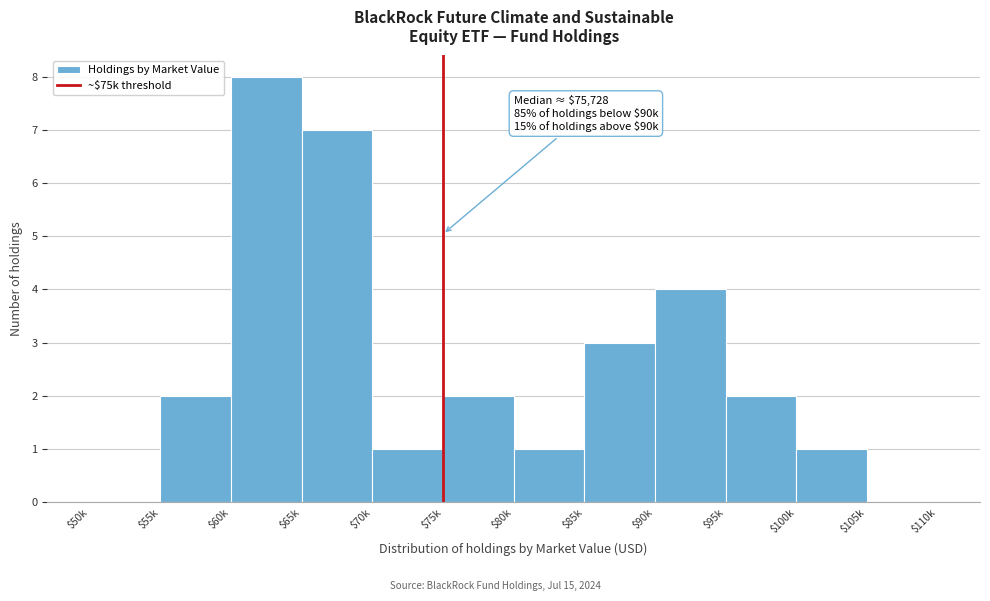

The chart shows a value of 1 at $55k. True or false?

False